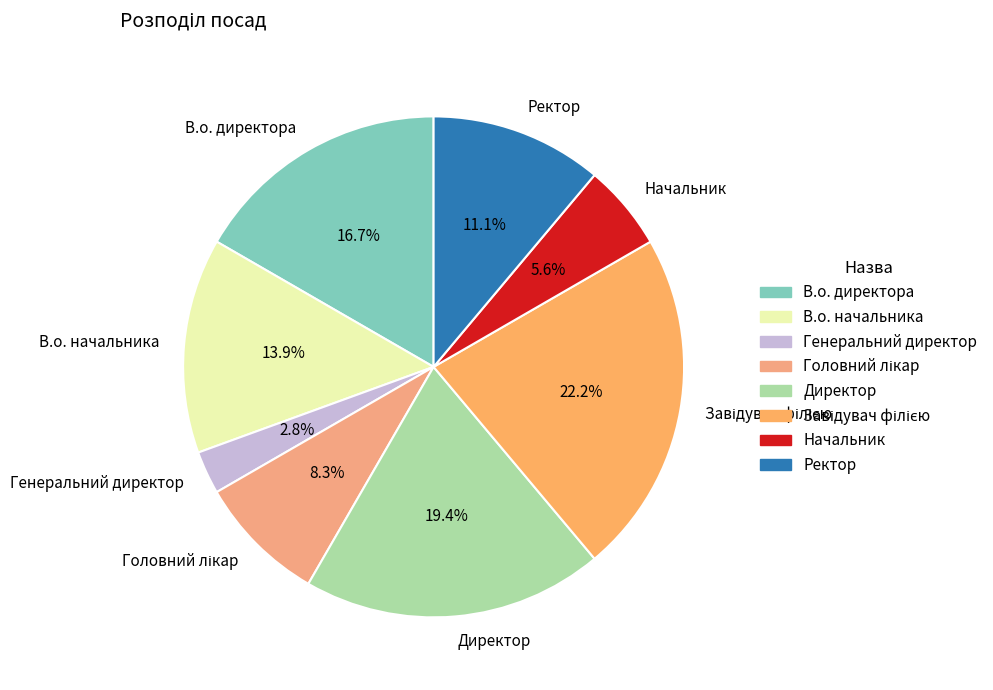

To the nearest percent, what is the average slice percentage?

12%